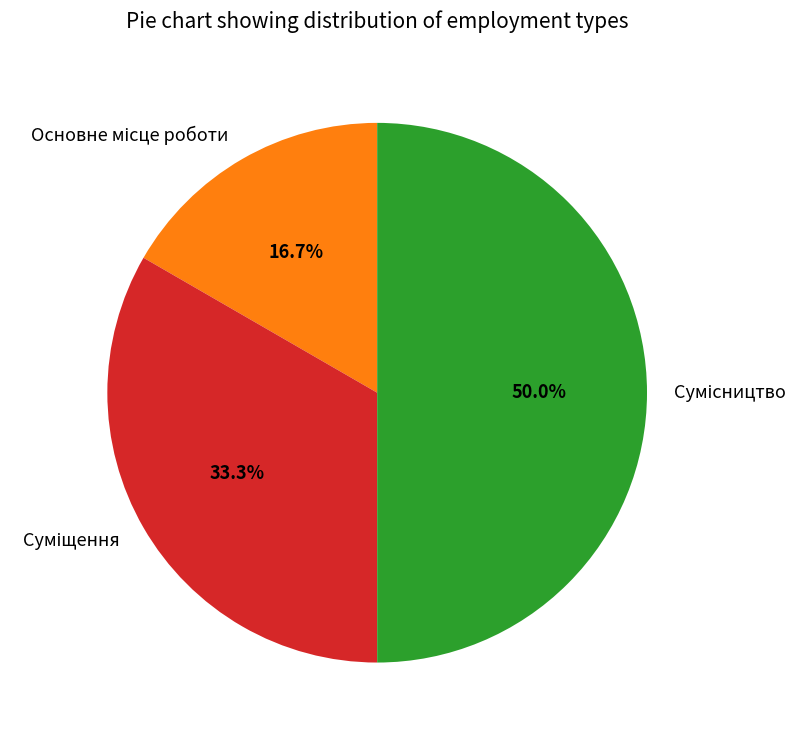

How many slices are in this pie chart?

3